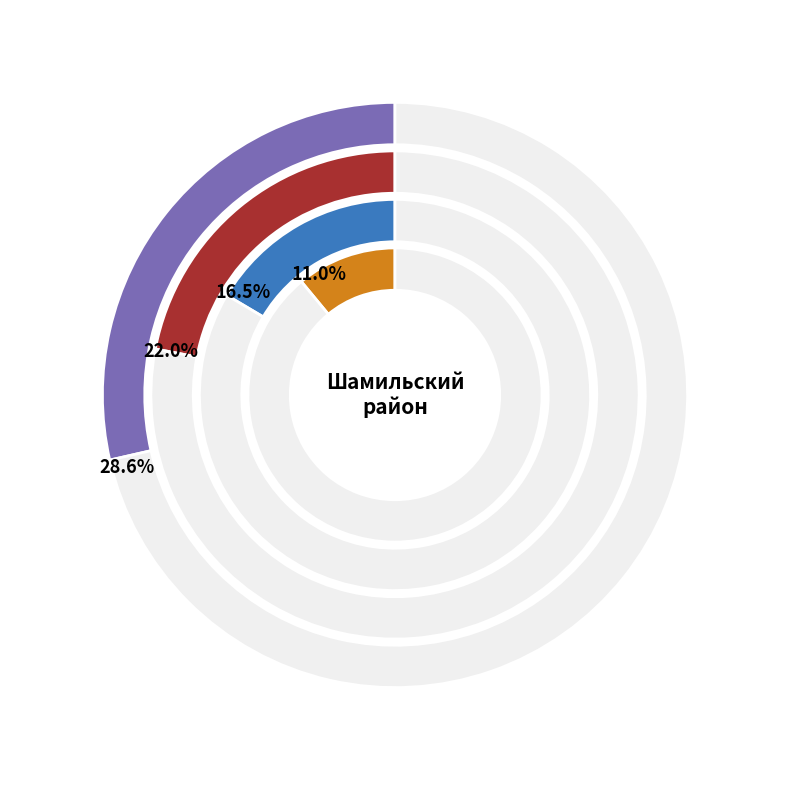

Is it true that 29 место is 17% of the pie?

False